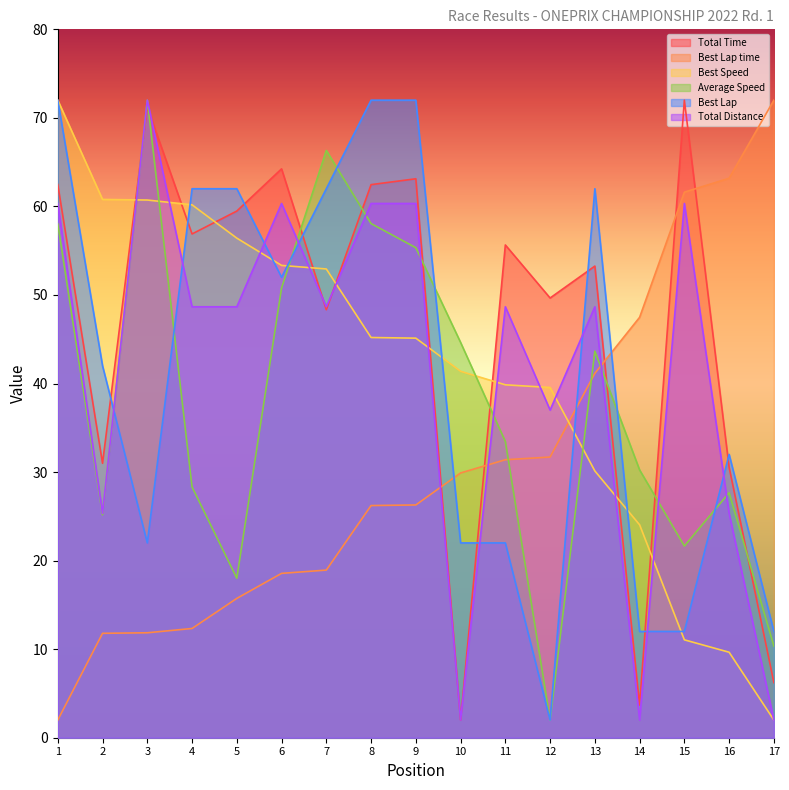

Does the chart have visible grid lines?

No